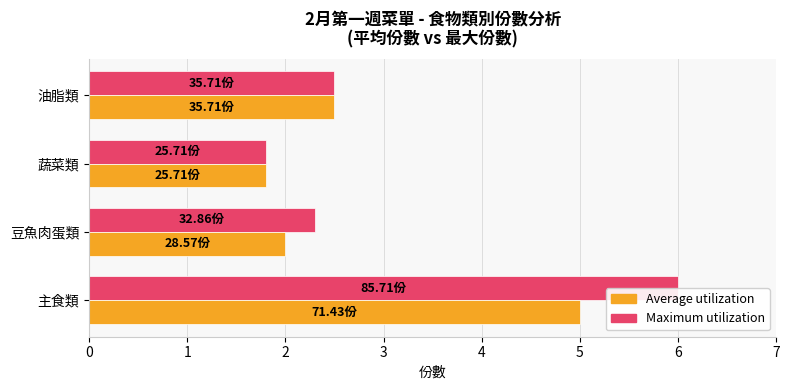

Are the bars horizontal?

Yes